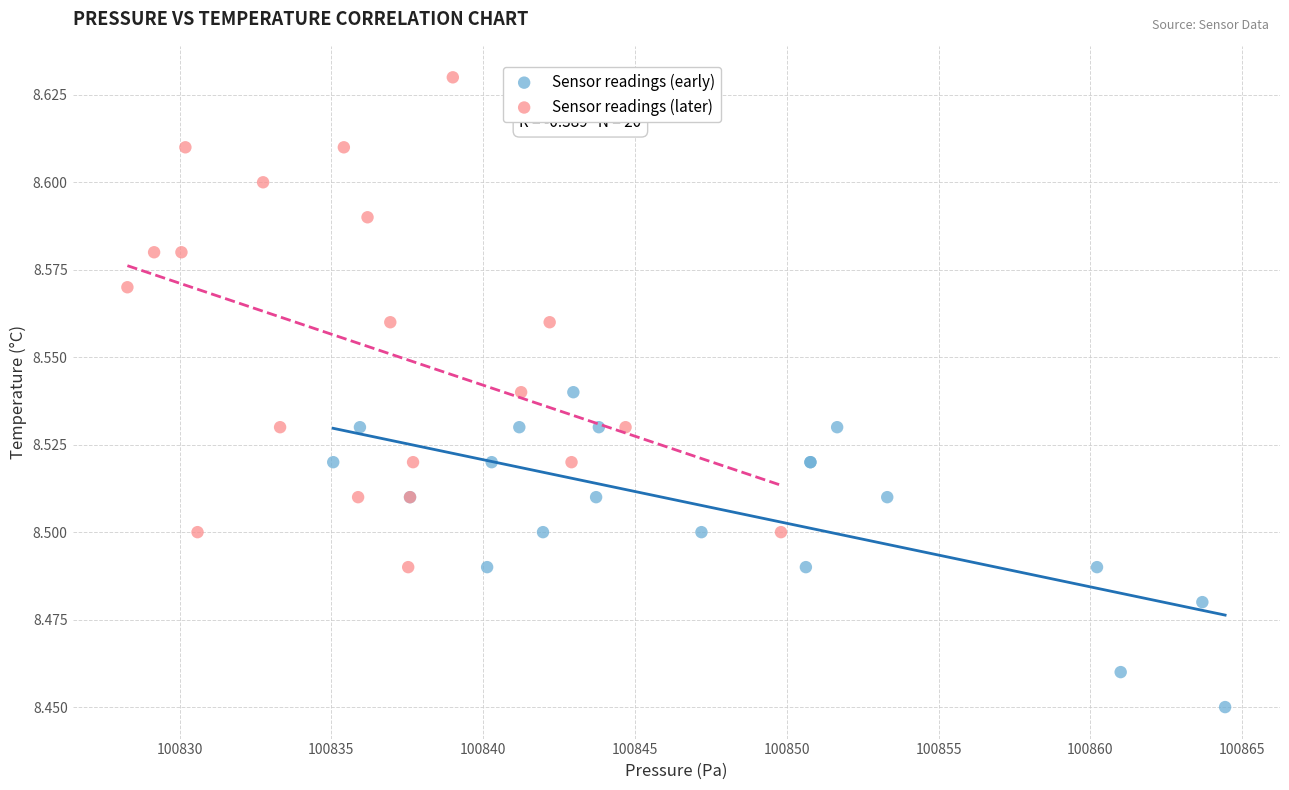

Which series reaches the maximum Y coordinate?

Sensor readings (later)